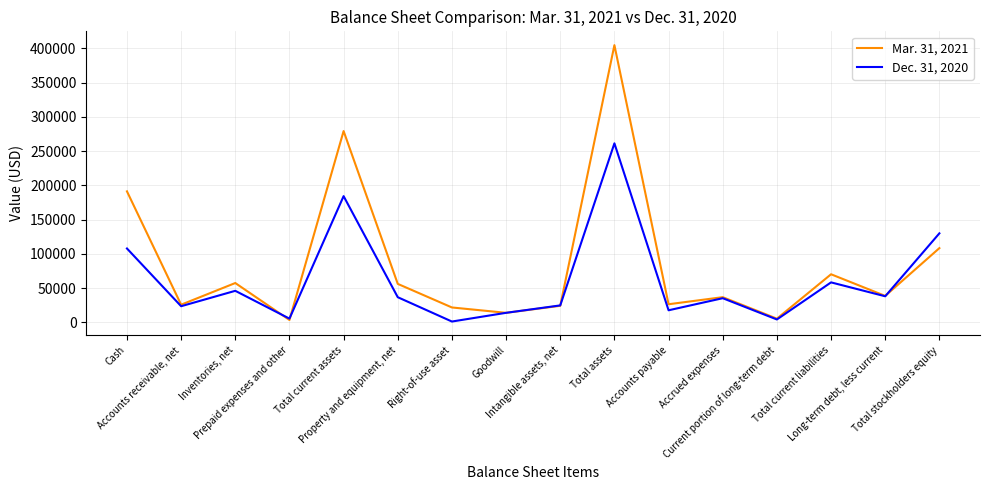

True or false: Dec. 31, 2020 and Mar. 31, 2021 cross at least once.

True